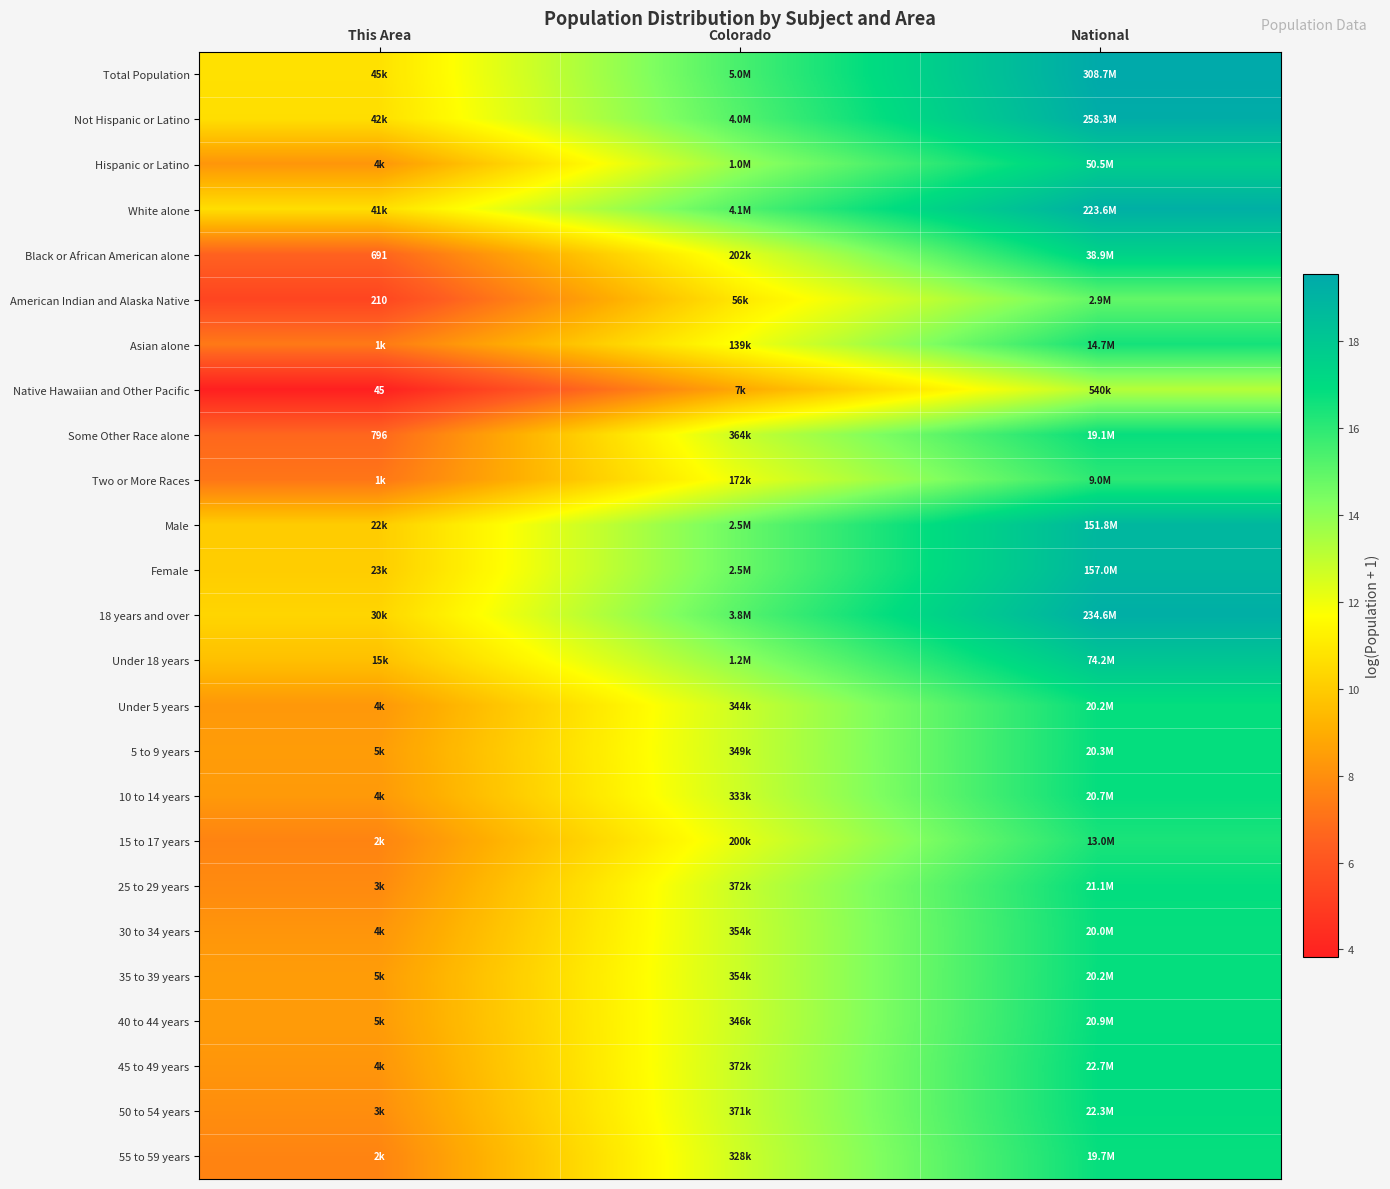

How many values in the Under 18 years series are below 14?

1